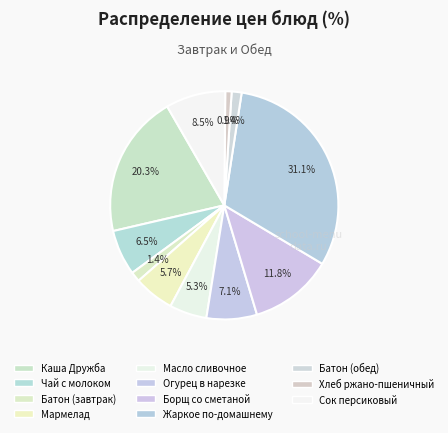

Count the number of slices in the pie.

11